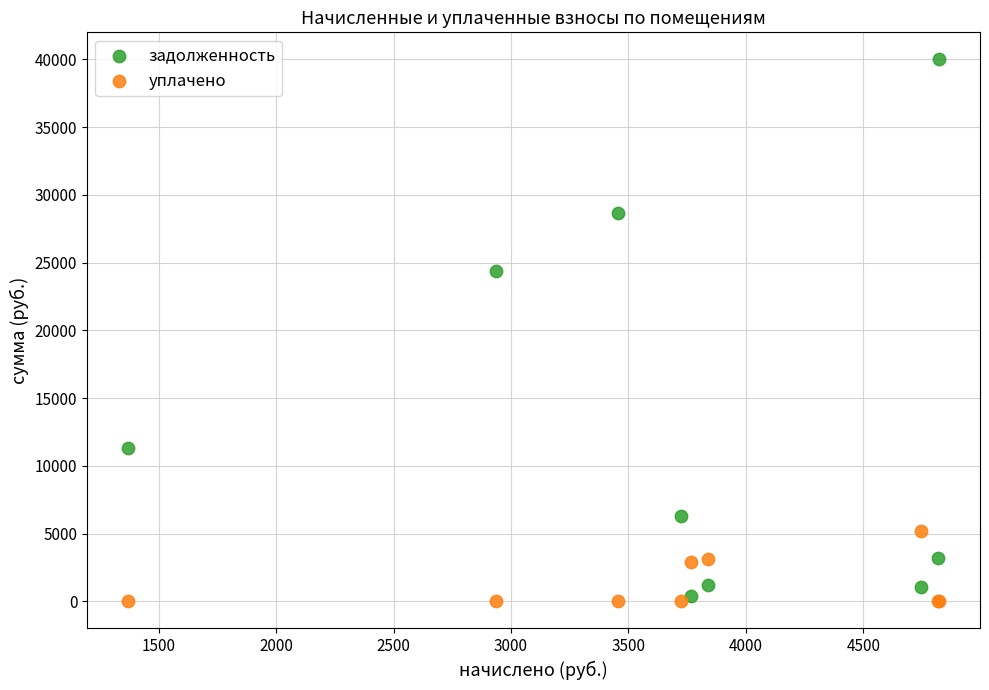

Which series has the largest Y range (max minus min)?

задолженность